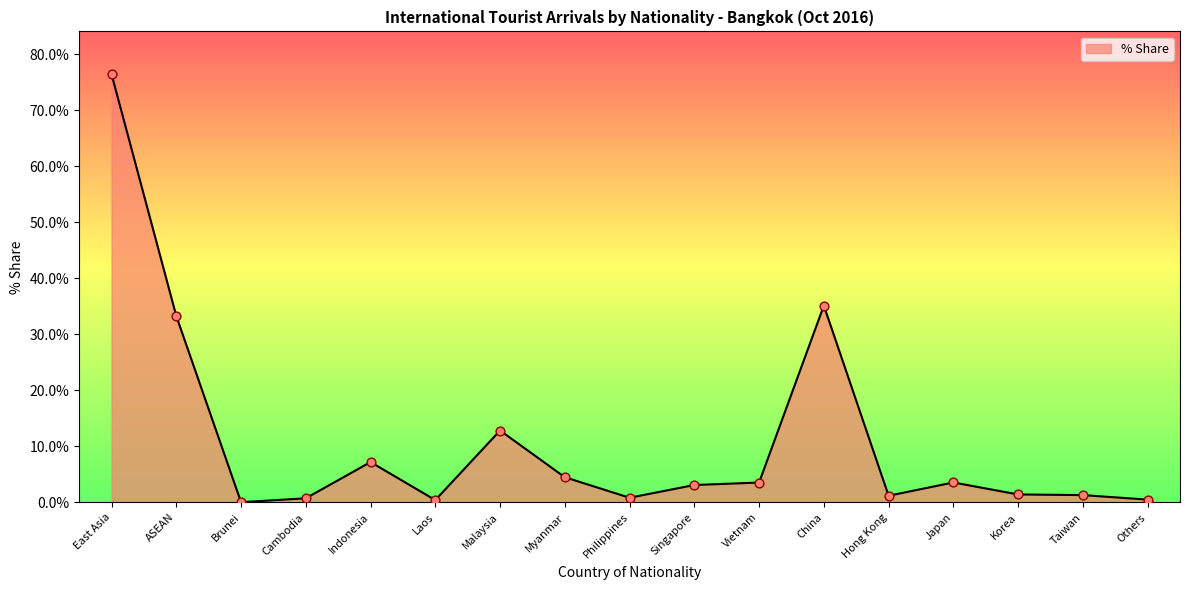

What is the change in value from Cambodia to Hong Kong?

+0.5